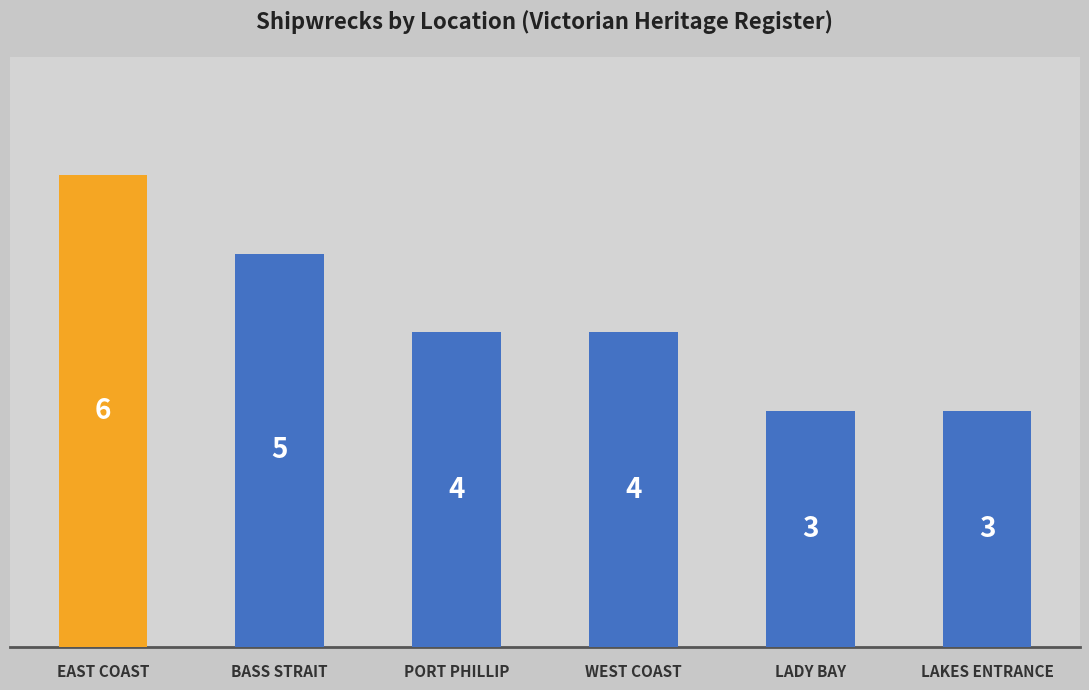

What is the approximate value at PORT PHILLIP?

4